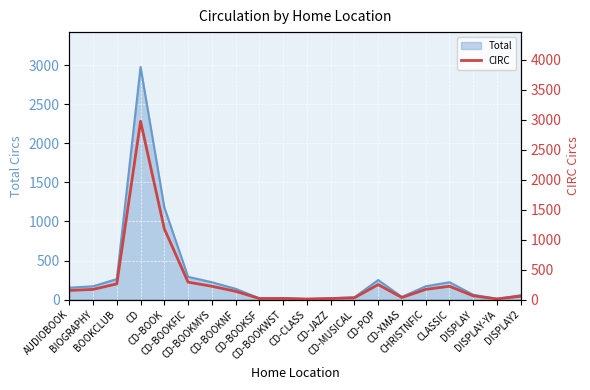

What is the difference between the maximum and minimum values?

2969